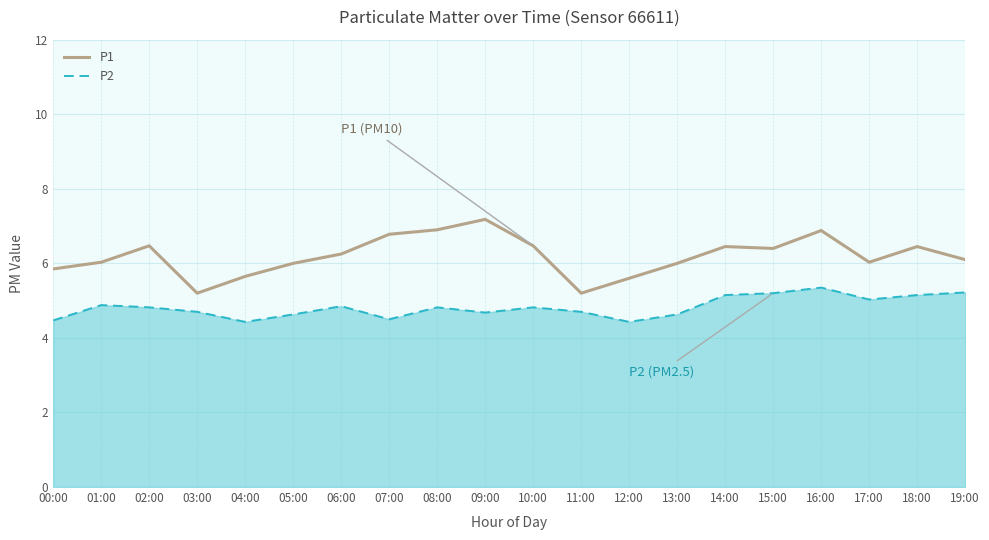

What is the spread (max minus min) of values at 03:00?

0.5